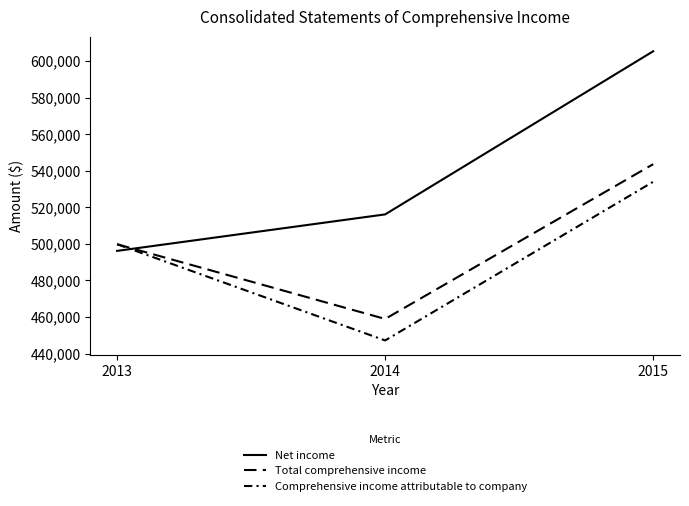

At how many categories does at least one series exceed 452288?

3